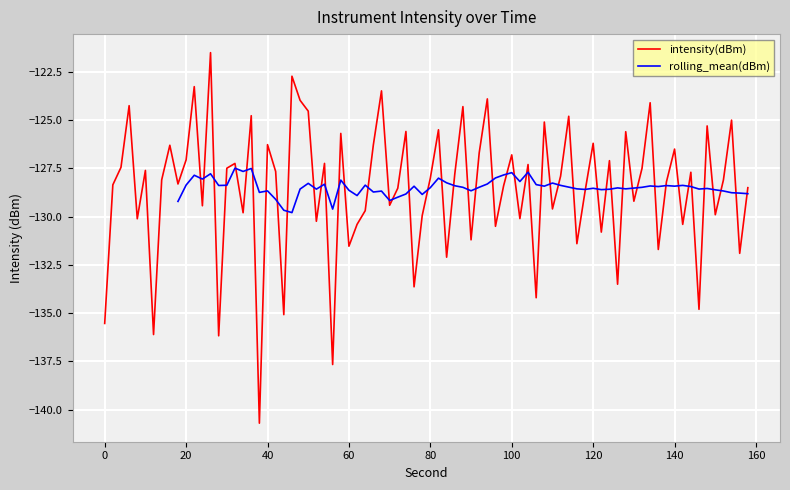

What is the average value?

-129.0